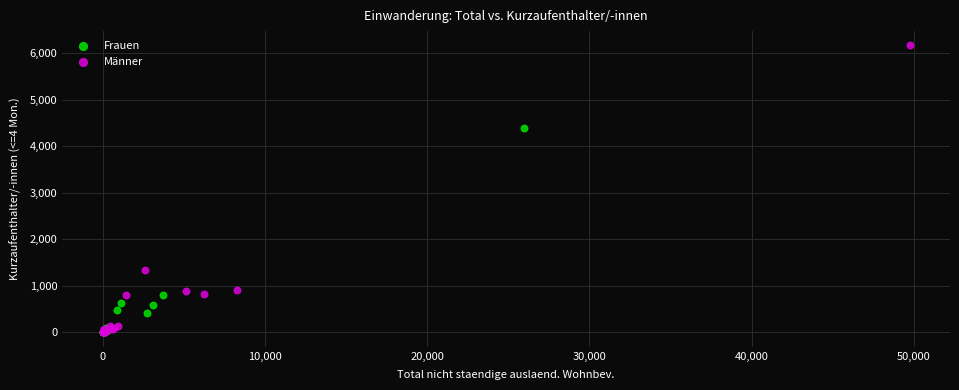

Which series contains the highest Y value?

Männer